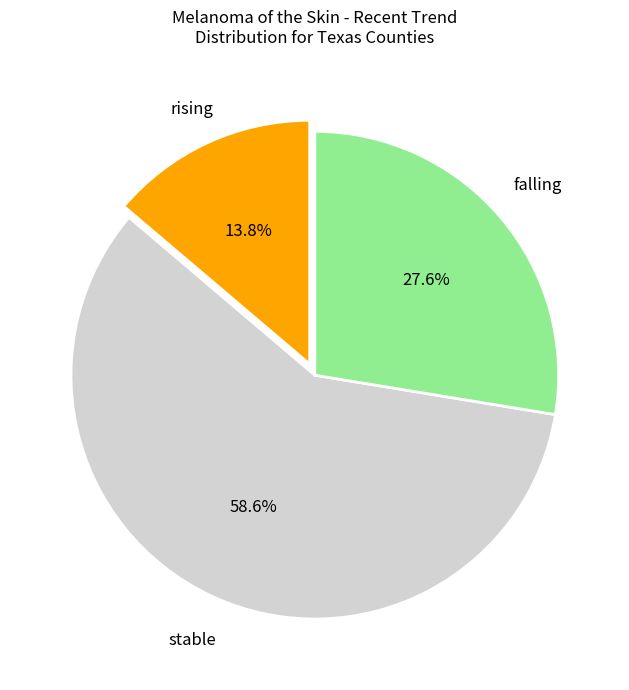

How many segments does this pie chart have?

3